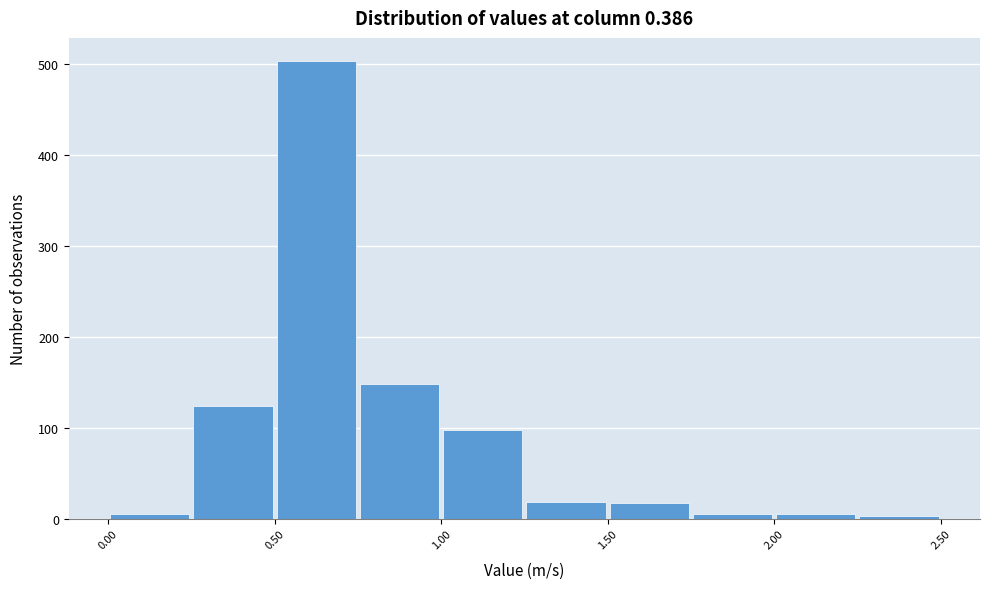

Reading left to right, list every bar in this chart as the range it spans on the x-axis followed by its height. The values are not printed on the chart, so give them approximately, as read against the axis.

0.00 to 0.25: under 10
0.25 to 0.50: 120
0.50 to 0.75: 500
0.75 to 1.00: 150
1.00 to 1.25: 100
1.25 to 1.50: 20
1.50 to 1.75: 20
1.75 to 2.00: under 10
2.00 to 2.25: under 10
2.25 to 2.50: under 10